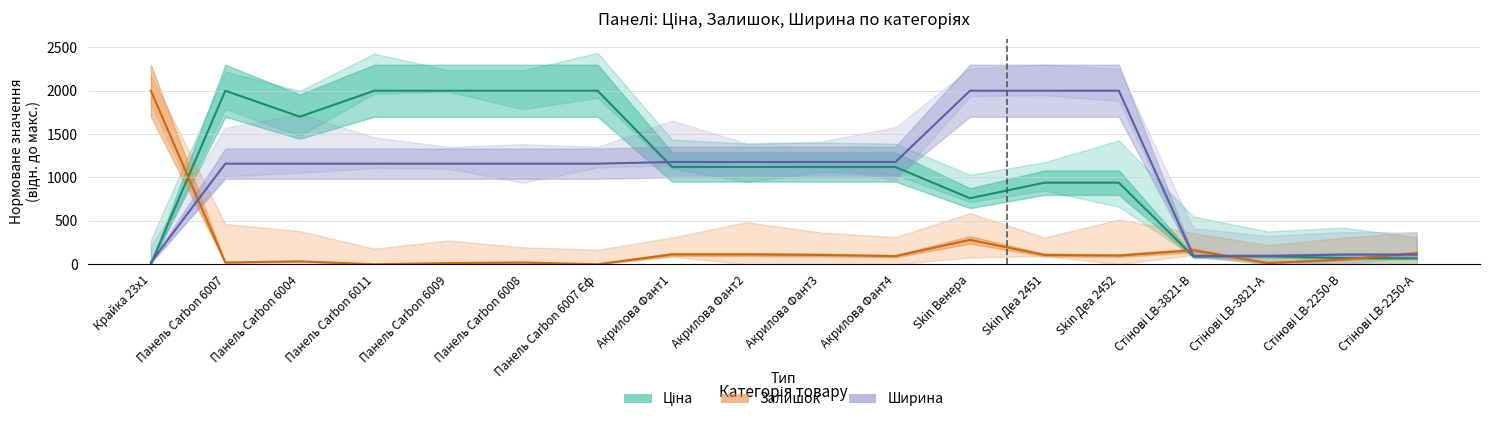

What is the label of the 3rd point from the right?

Стінові LB-3821-А